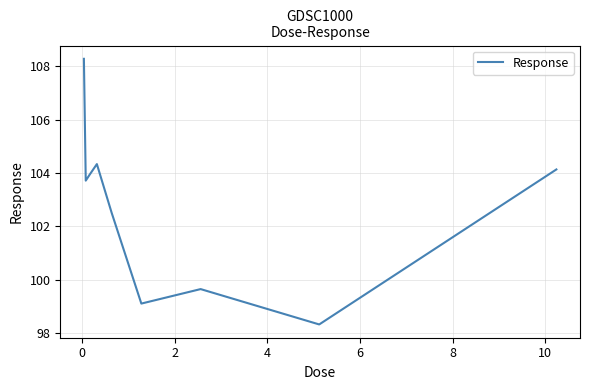

What is the smallest value displayed?

98.3